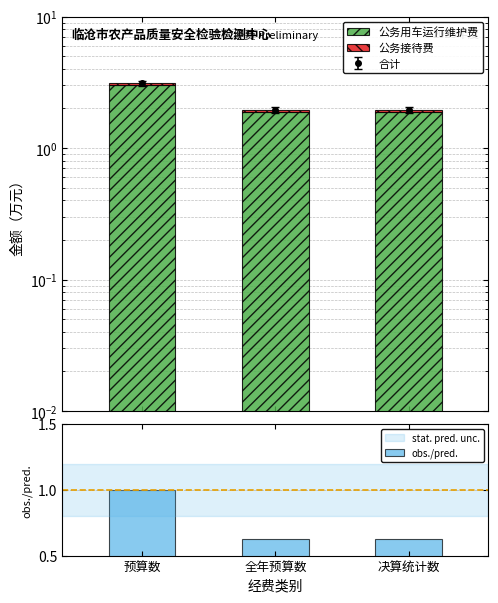

At how many categories does at least one series exceed 0?

3